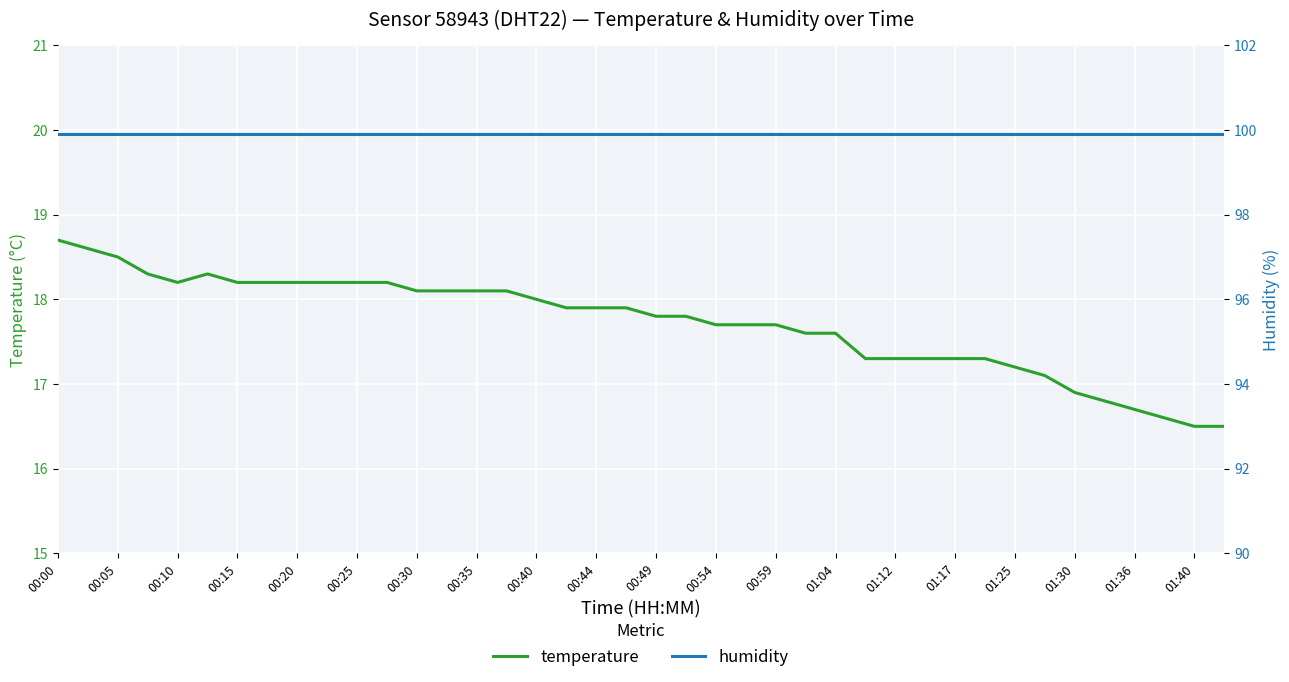

Where does the temperature series first go above 17?

00:00